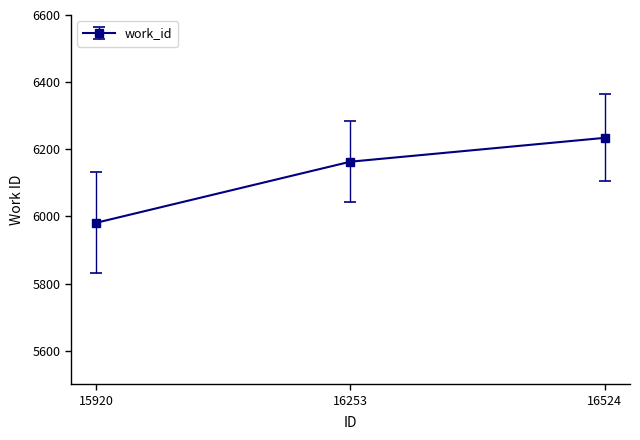

What is the minimum value shown in the chart?

5981